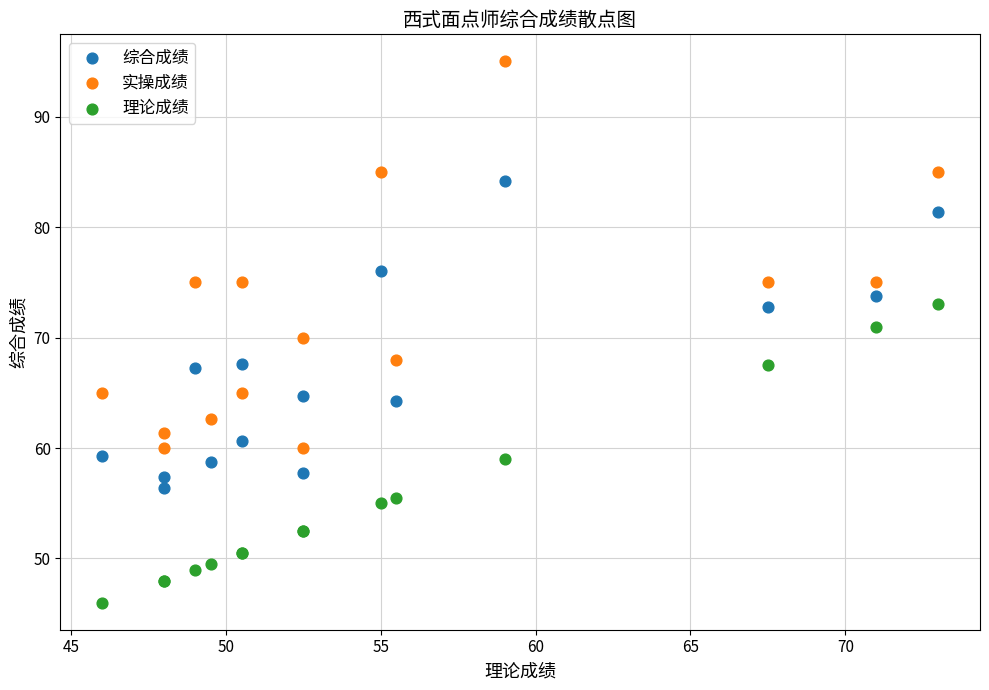

Which series contains the lowest Y value?

理论成绩